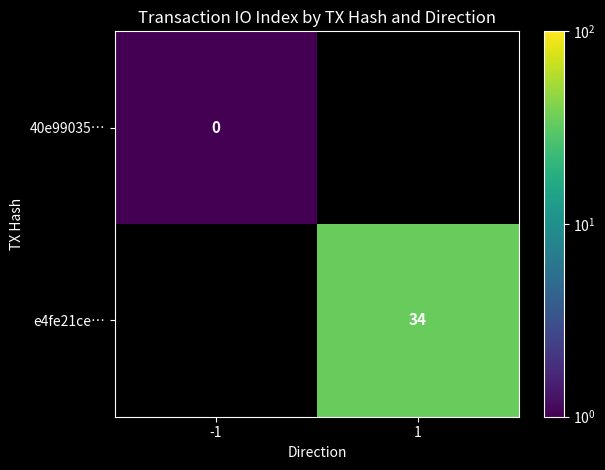

Is the value of 40e99035… at -1 greater than the value of e4fe21ce… at 1?

No